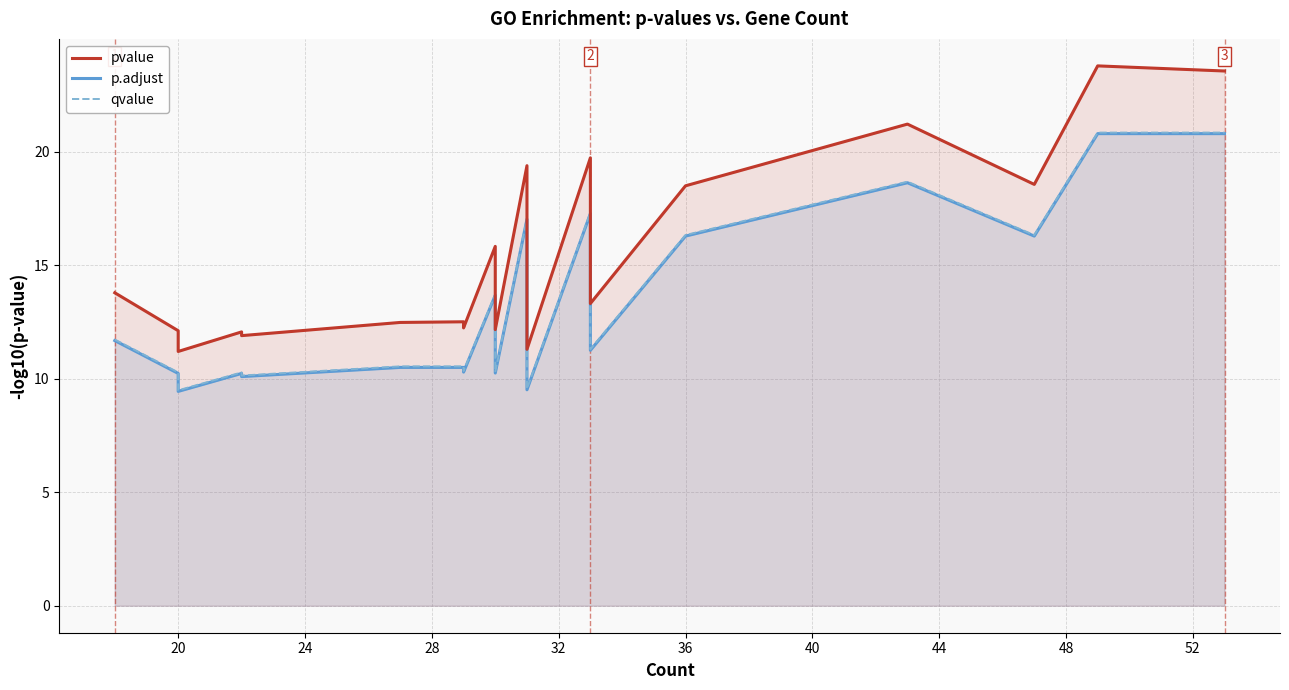

Rank the series by their maximum value, from lowest to highest.

p.adjust, qvalue, pvalue